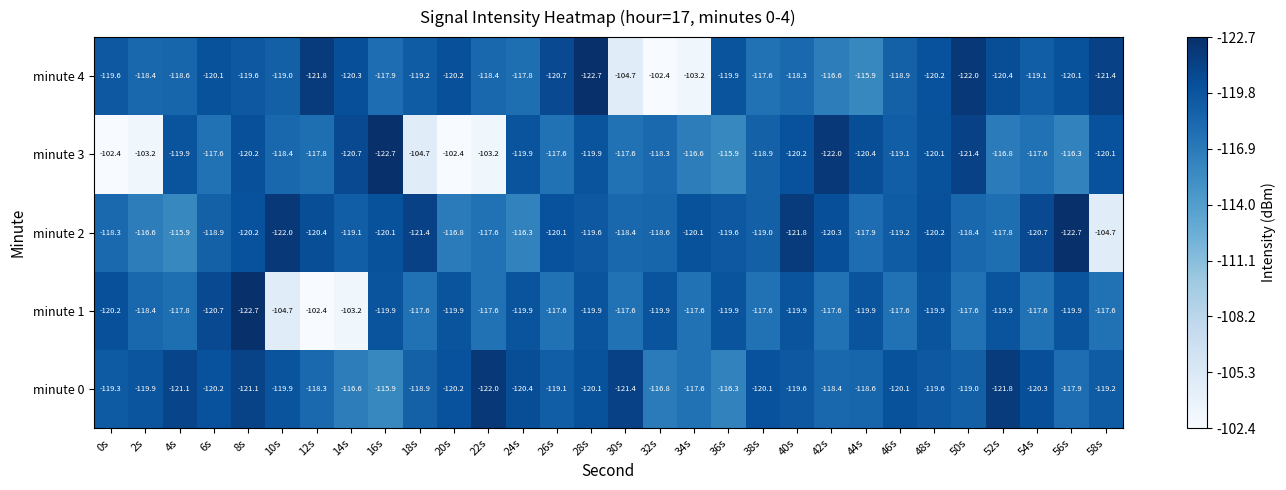

At 46s, list the series in order from largest to smallest.

minute 1, minute 4, minute 3, minute 2, minute 0